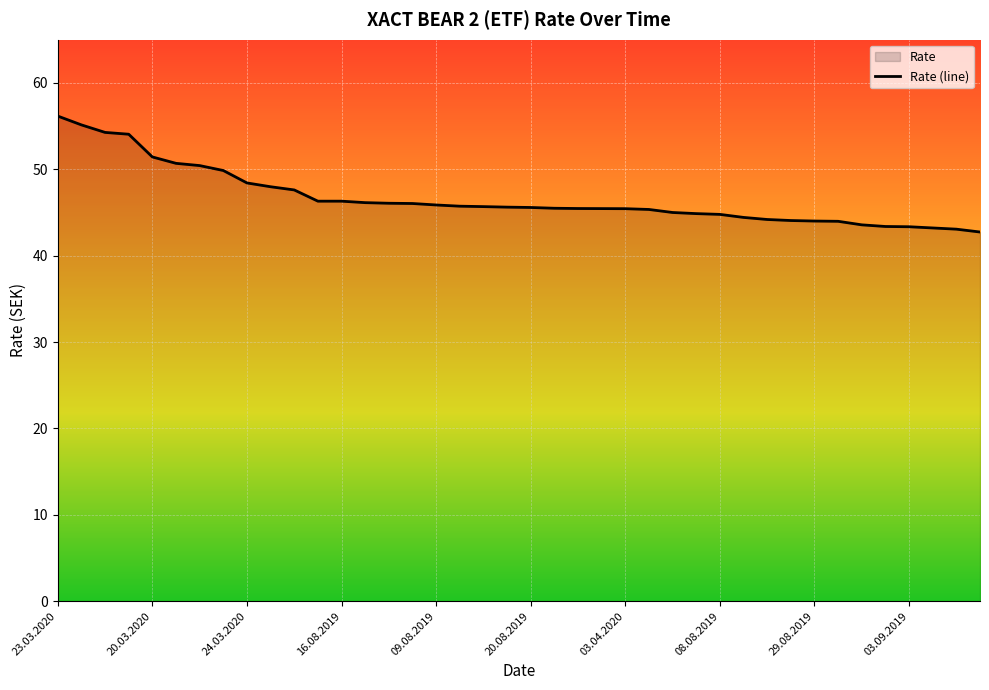

True or false: the data shows 28.9 at 30.03.2020.

False